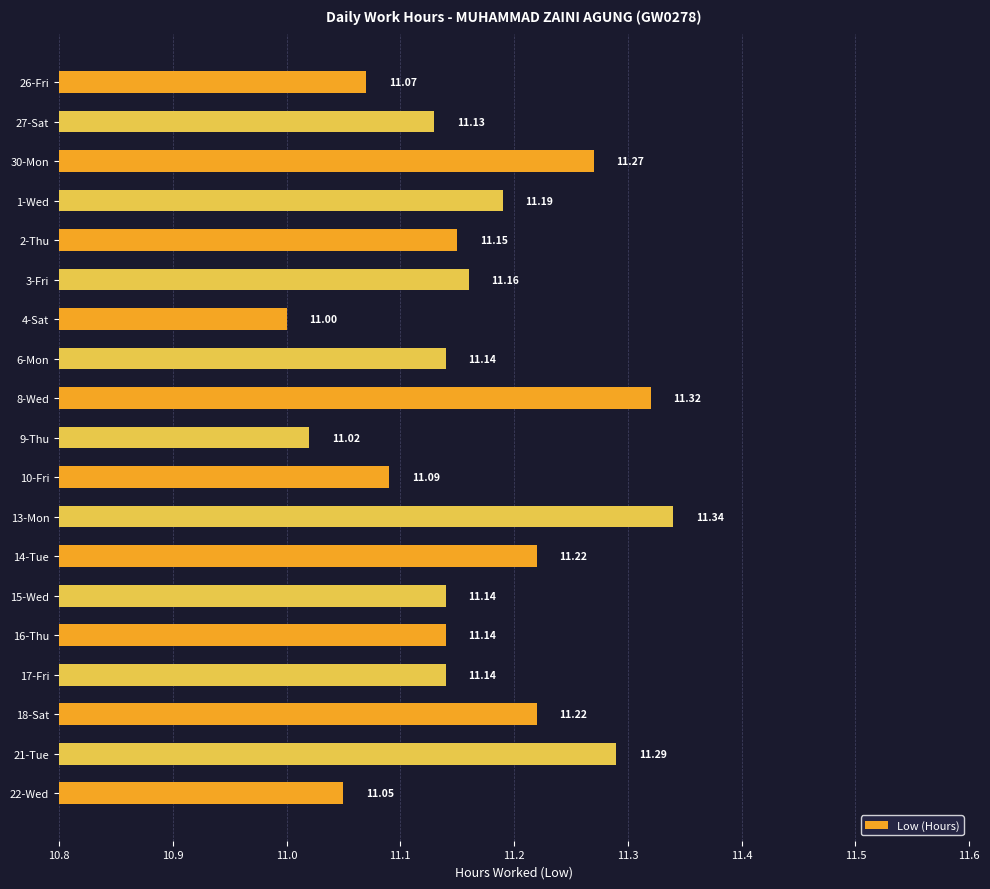

What is the difference between the maximum and minimum values?

0.3